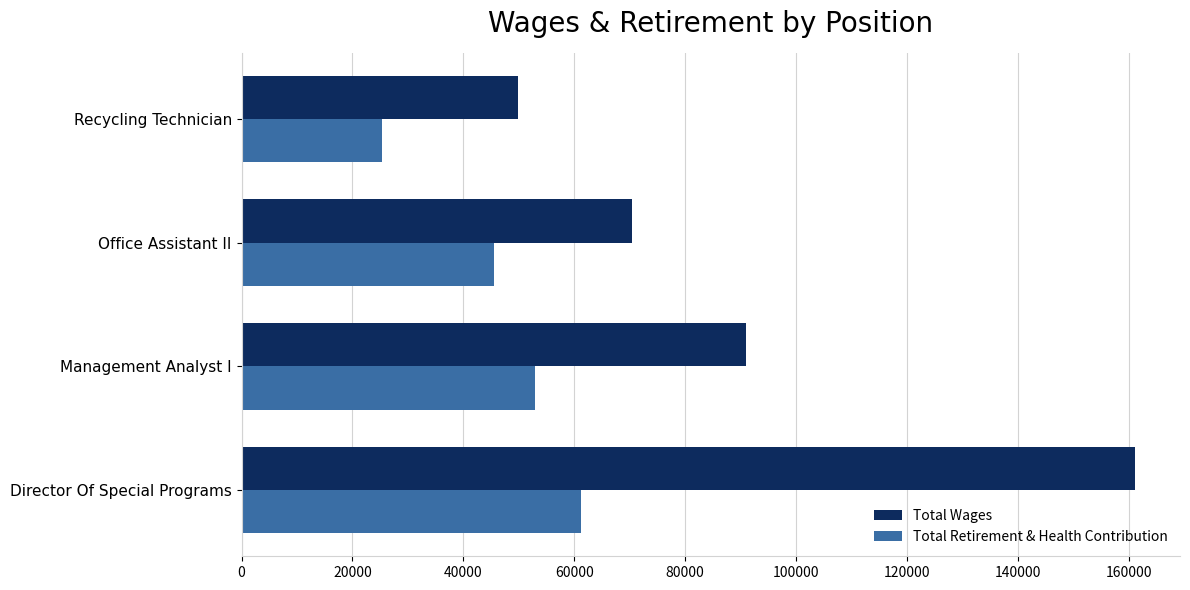

What is the average value of the Total Wages series?

93132